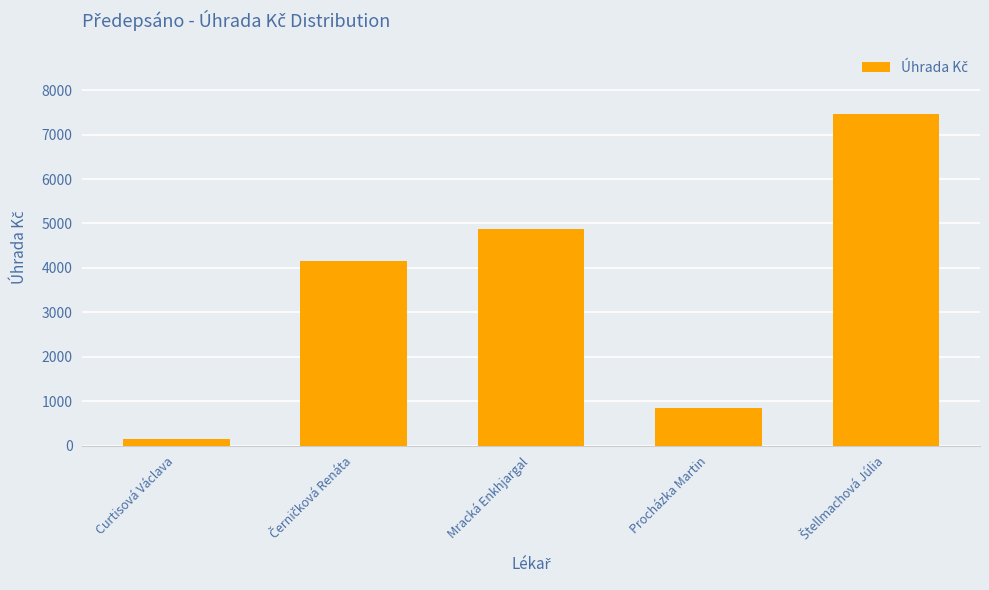

True or false: the data shows 842.3 at Procházka Martin.

True